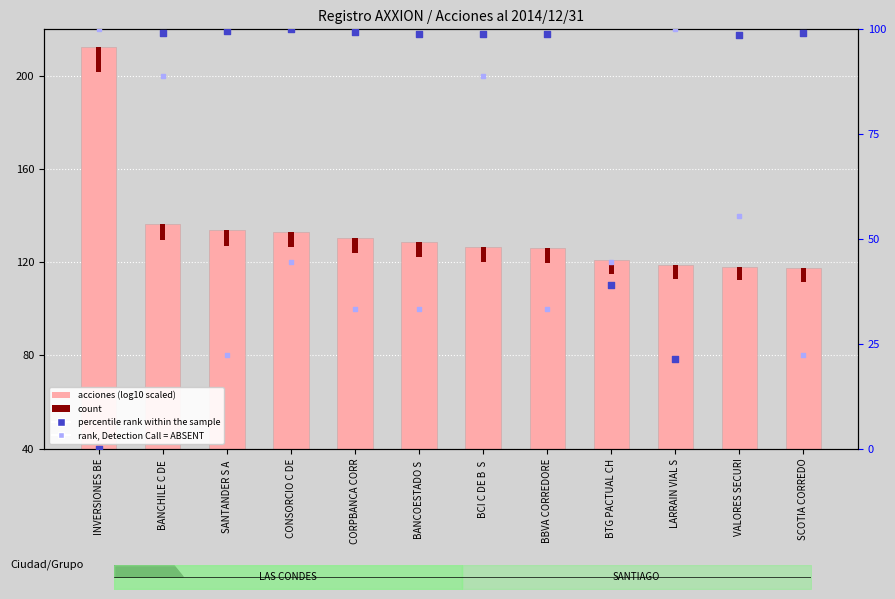

At which category is the sum across all series the highest?

BANCHILE C DE 